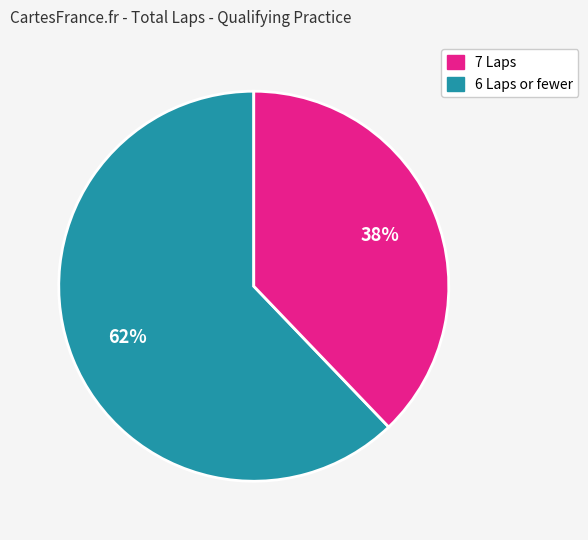

Is there any slice that represents more than half of the pie?

Yes